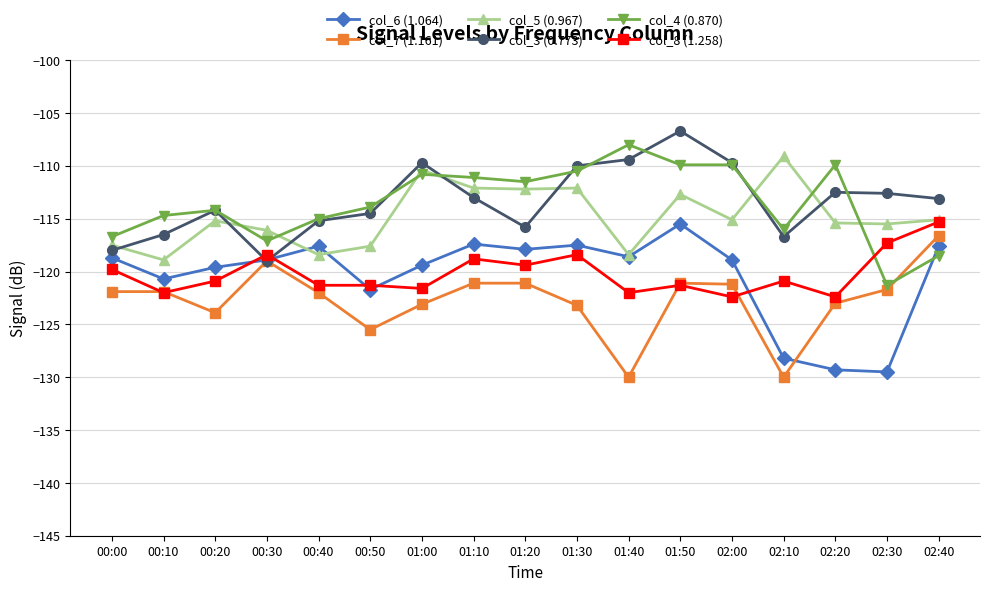

Is the value of col_8 (1.258) at 01:20 greater than the value of col_6 (1.064) at 00:50?

Yes